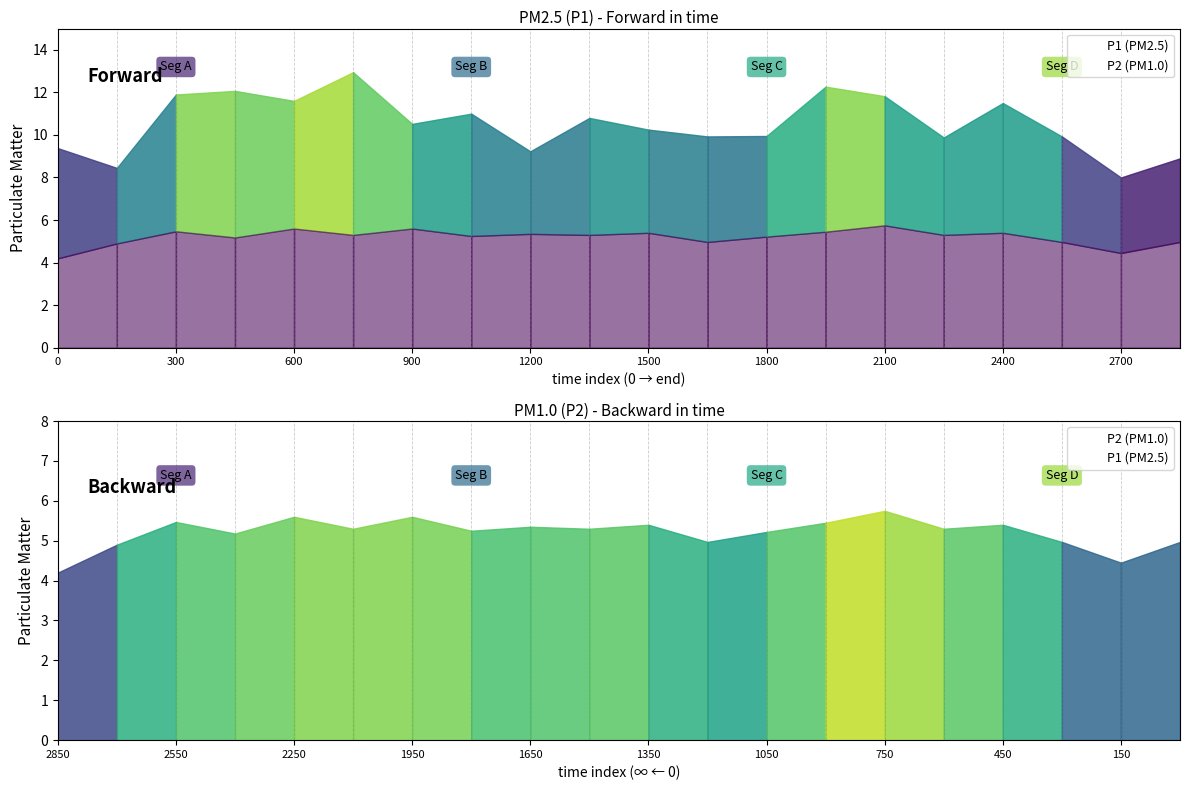

How many data points in P1 (PM2.5) are above 10?

11